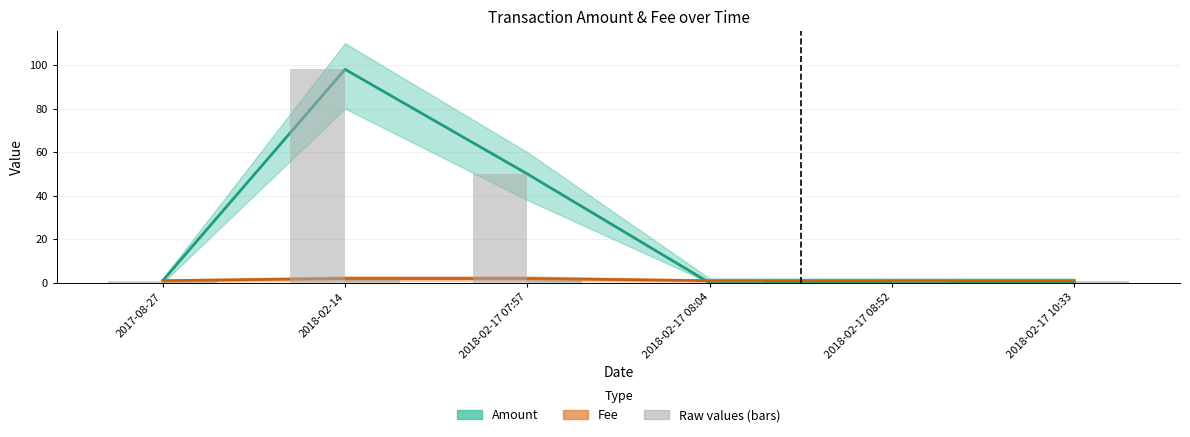

Which has a higher value, 2017-08-27 or 2018-02-17 10:33?

2017-08-27